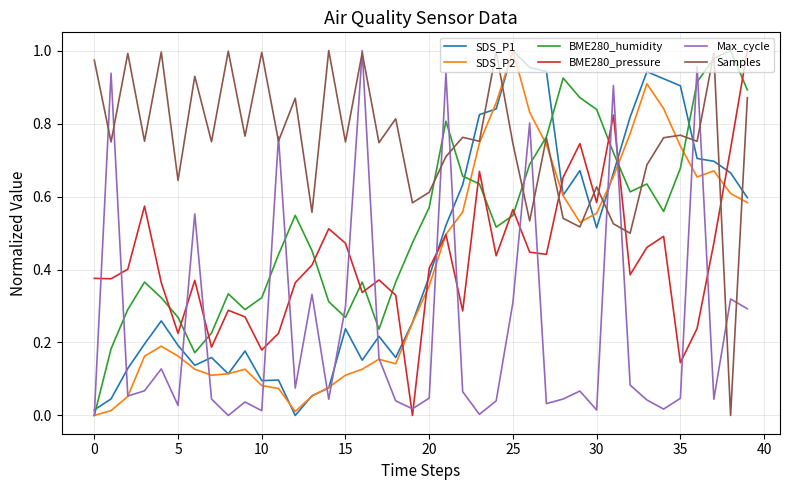

Which series has the largest total across all categories?

Samples